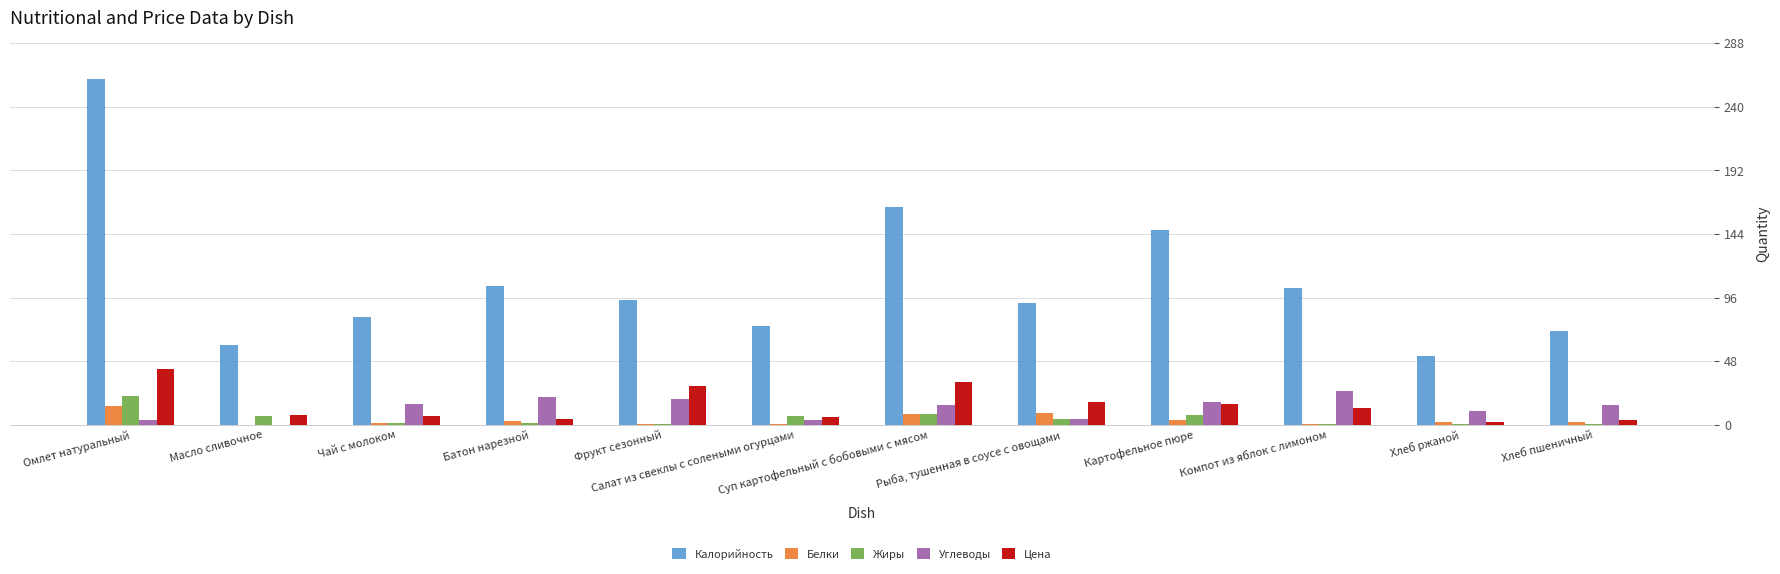

What is the sum of all Цена values?

177.8